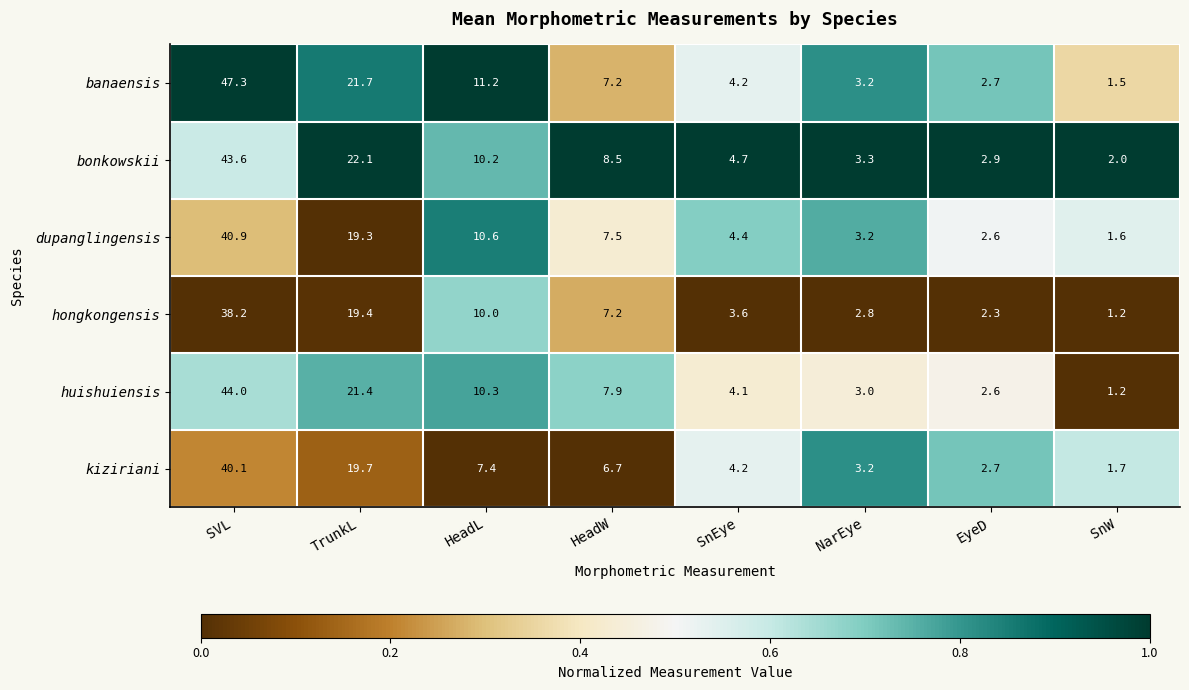

What is the difference between the maximum and second lowest values in the bonkowskii series?

40.7